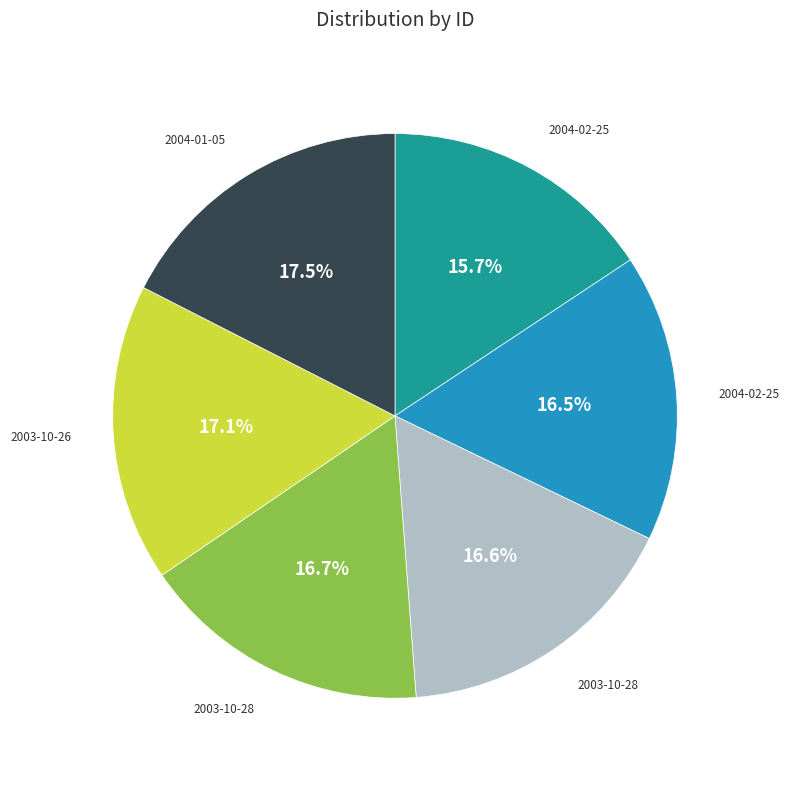

Count the number of slices in the pie.

6